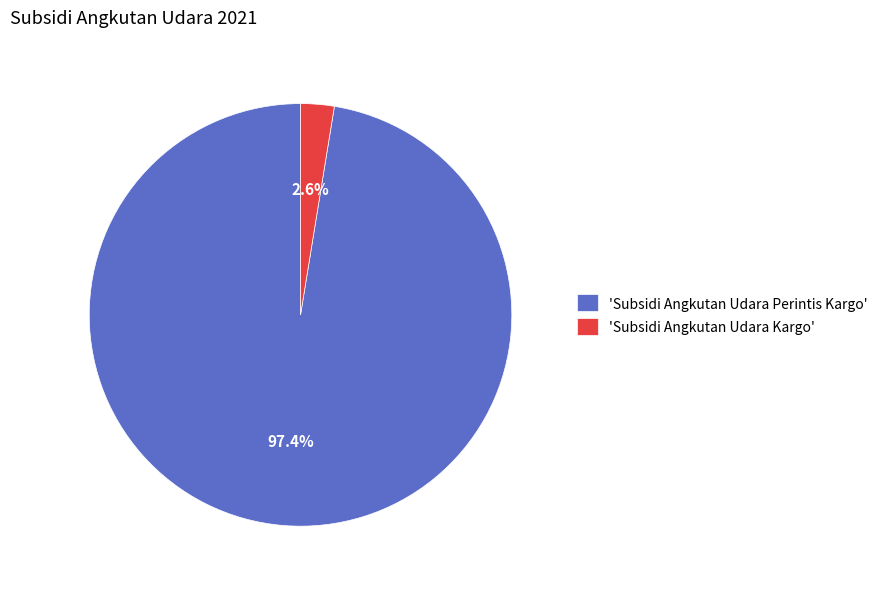

Which category accounts for the majority?

'Subsidi Angkutan Udara Perintis Kargo'